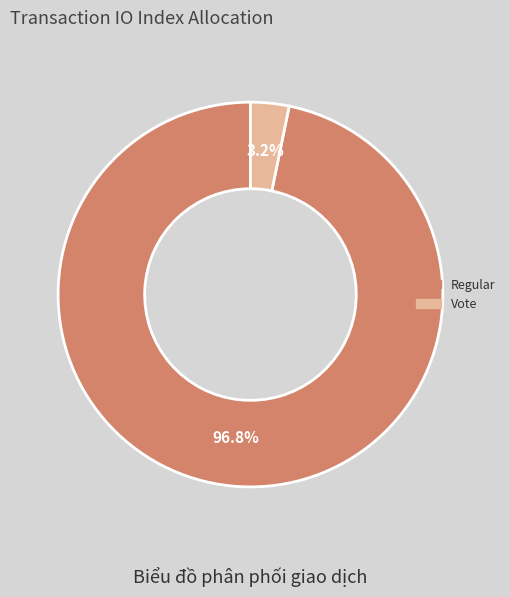

Between Regular and Vote, which is larger?

Regular